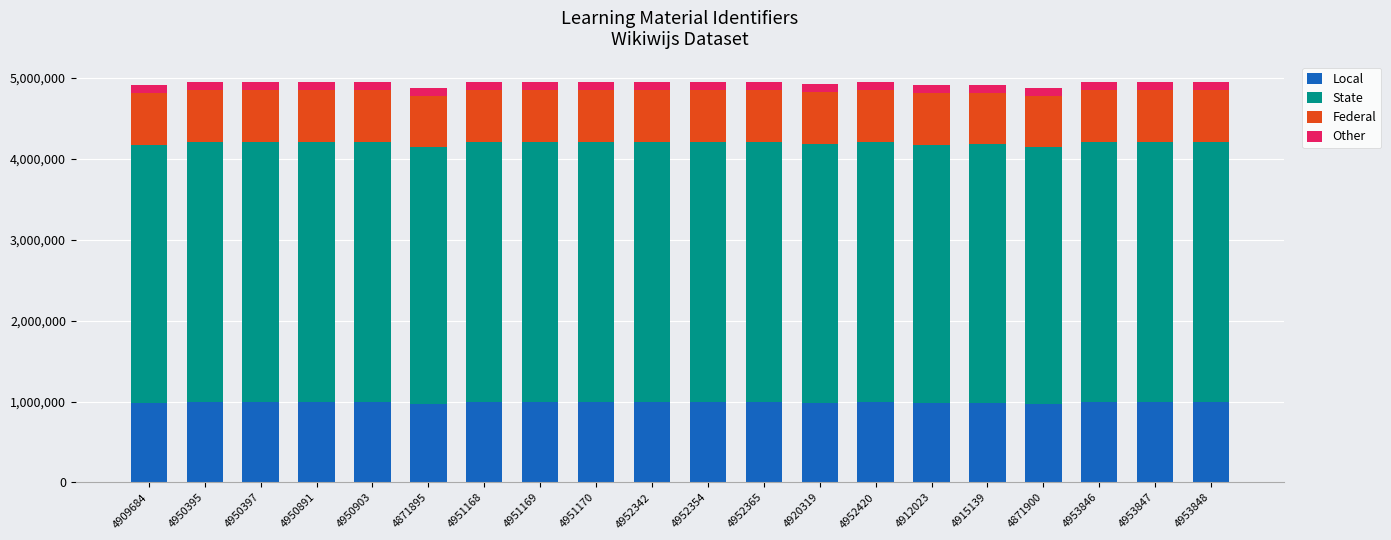

Does the chart contain any negative values?

No